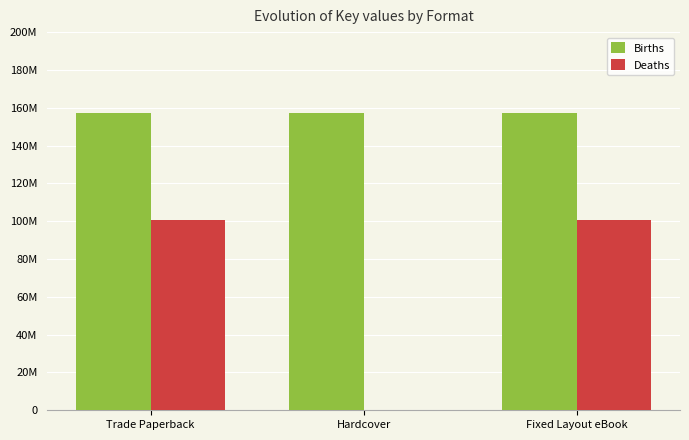

What is the average value of the Births series?

157252793